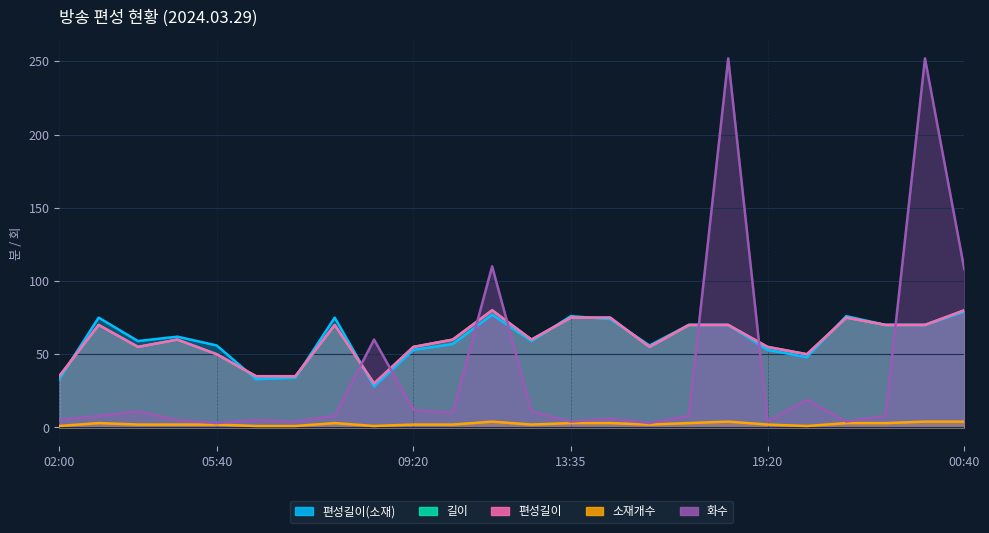

The value of 길이 at 21:05 is 120. True or false?

False